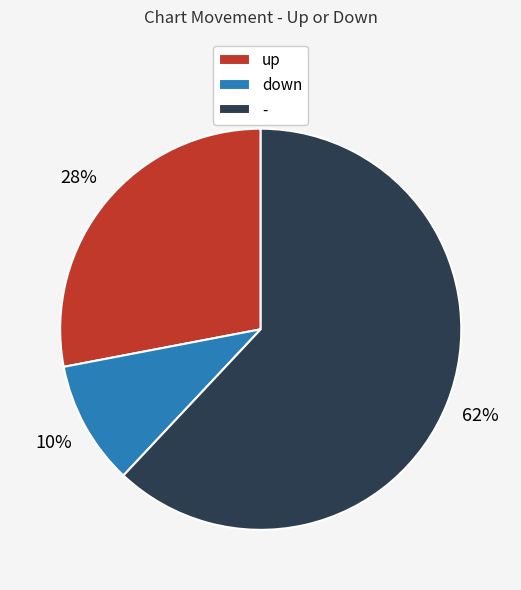

Does any single category account for the majority?

Yes